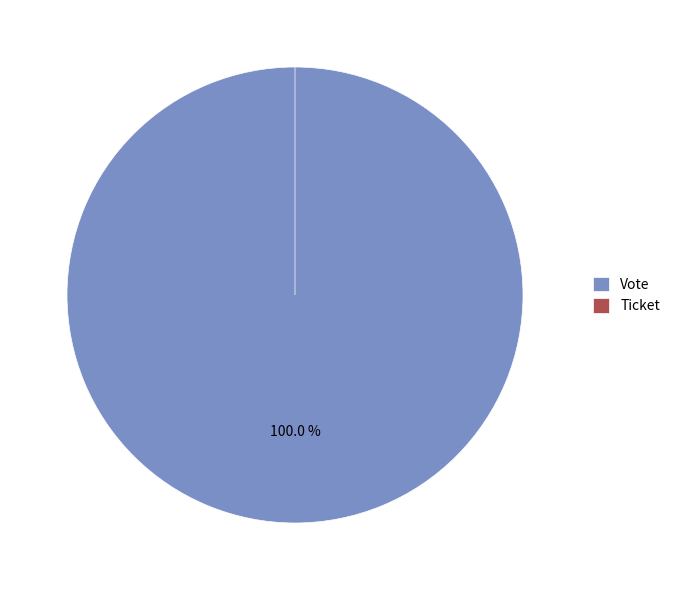

How many segments does this pie chart have?

2